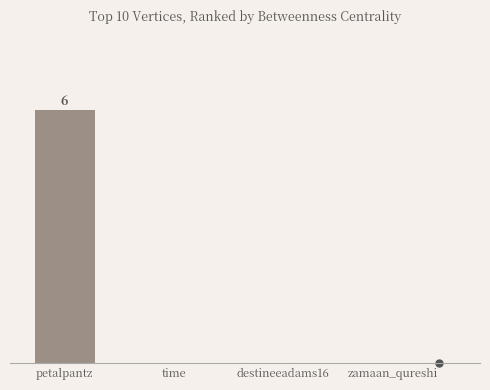

What is the difference between the values at time and petalpantz?

6